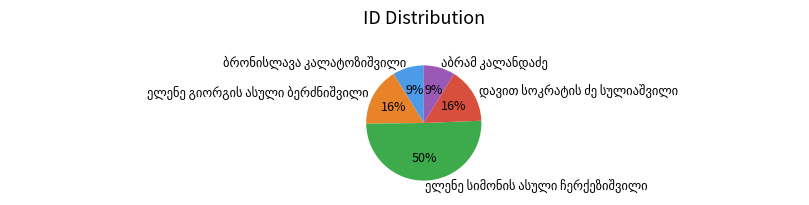

To the nearest percent, what is the average slice percentage?

20%